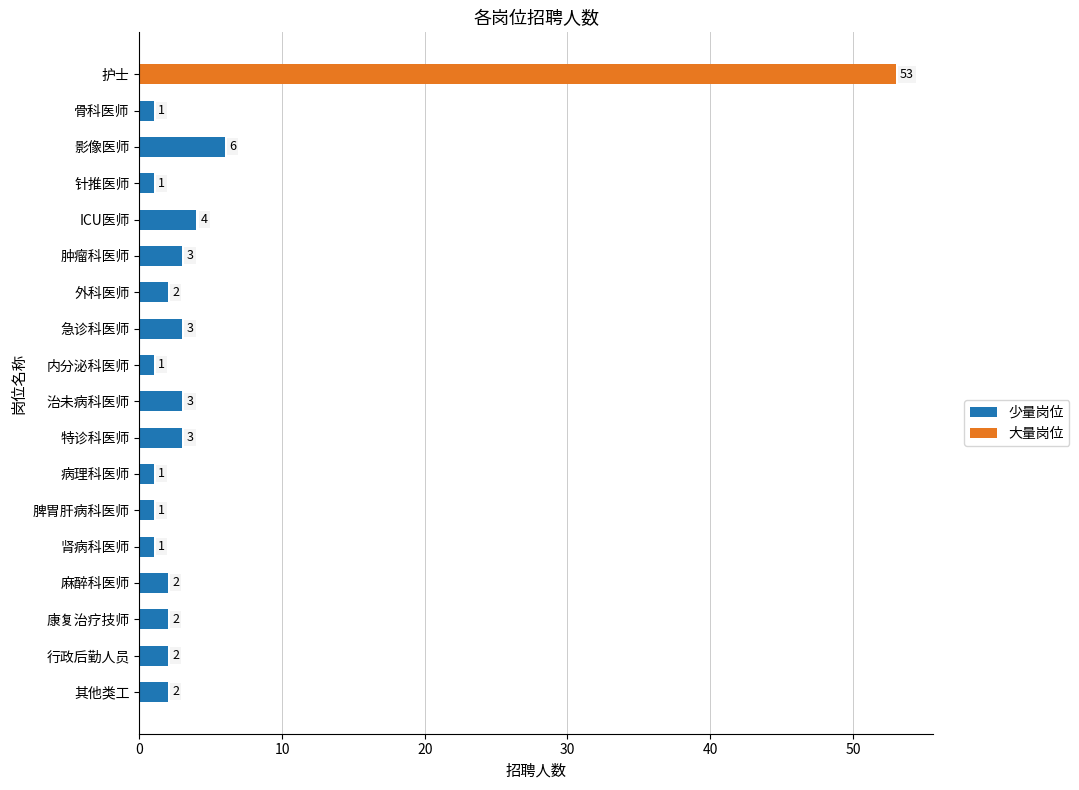

What is the label of the 13th bar from the top?

脾胃肝病科医师